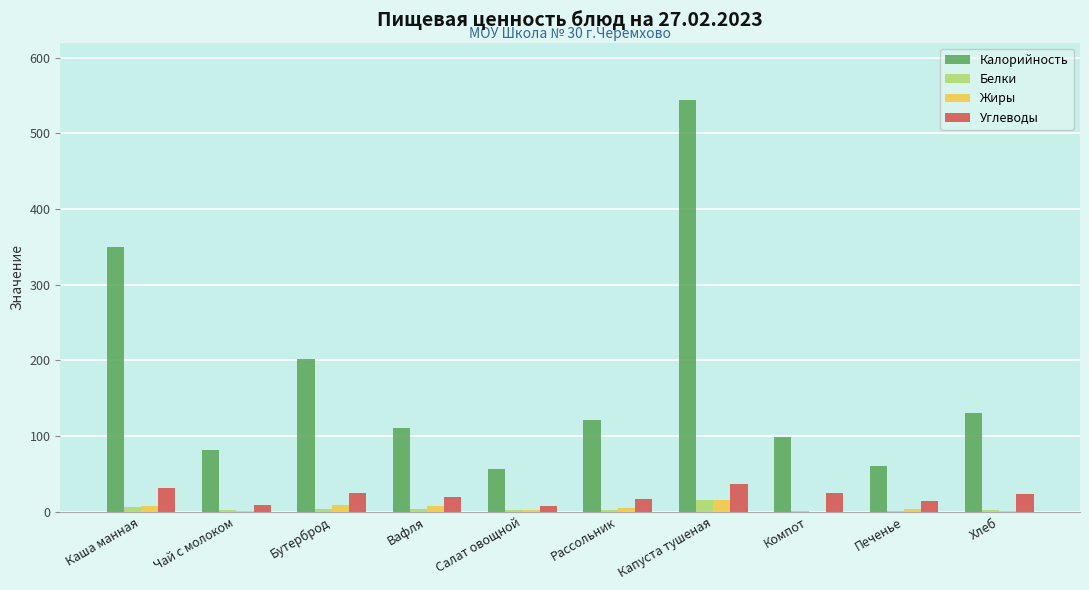

What is the sum of all Калорийность values?

1754.6